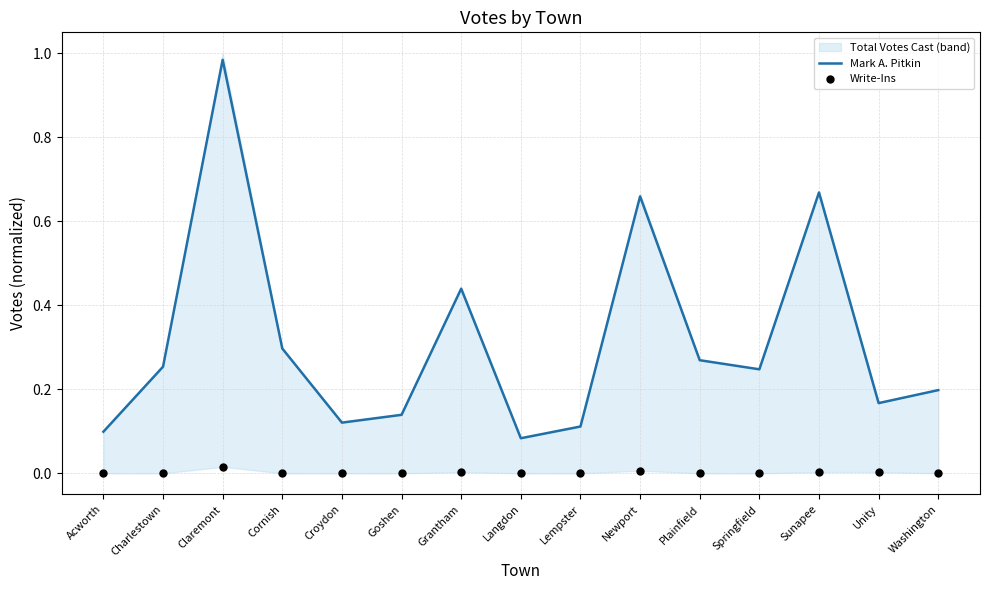

Which series has the largest total across all categories?

Mark A. Pitkin